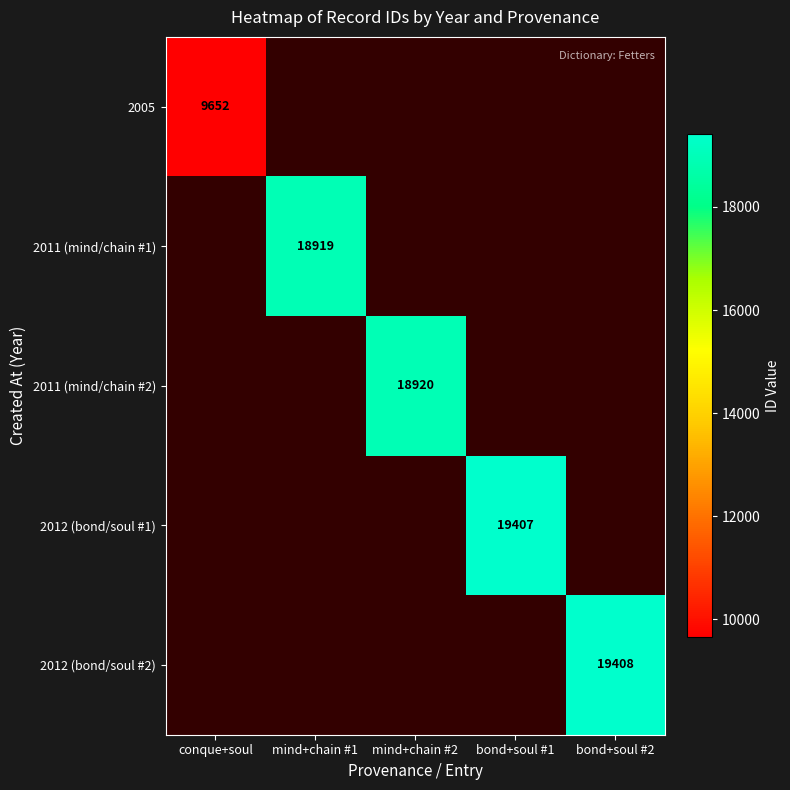

The 2011 (mind/chain #2) series shows 18920 at mind+chain #2. True or false?

True